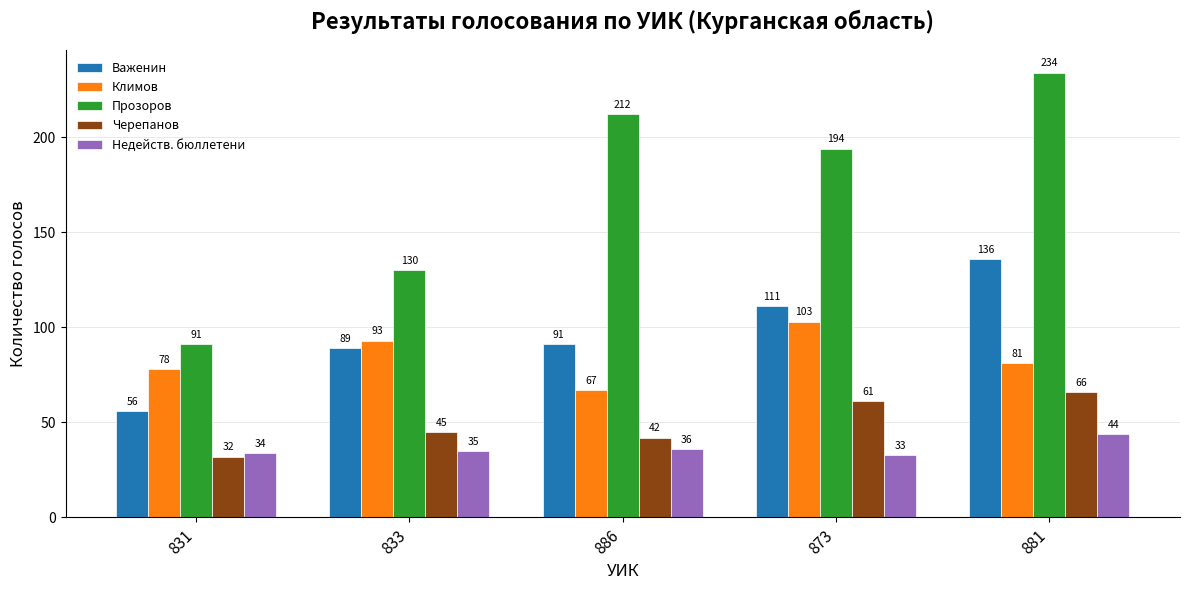

At which label is Недейств. бюллетени closest to 38?

886